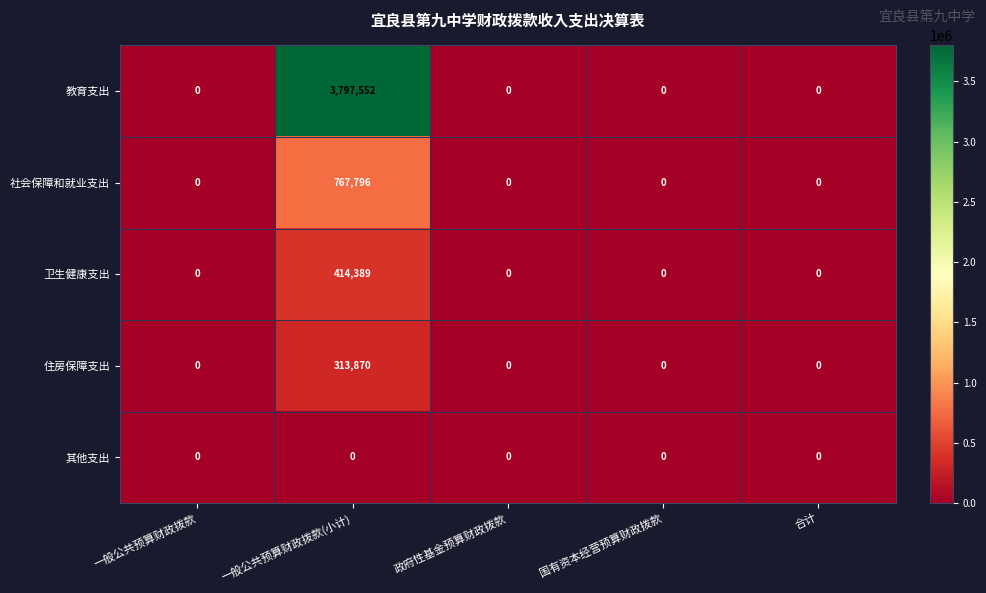

True or false: 卫生健康支出 has a value of -276067 at 合计.

False